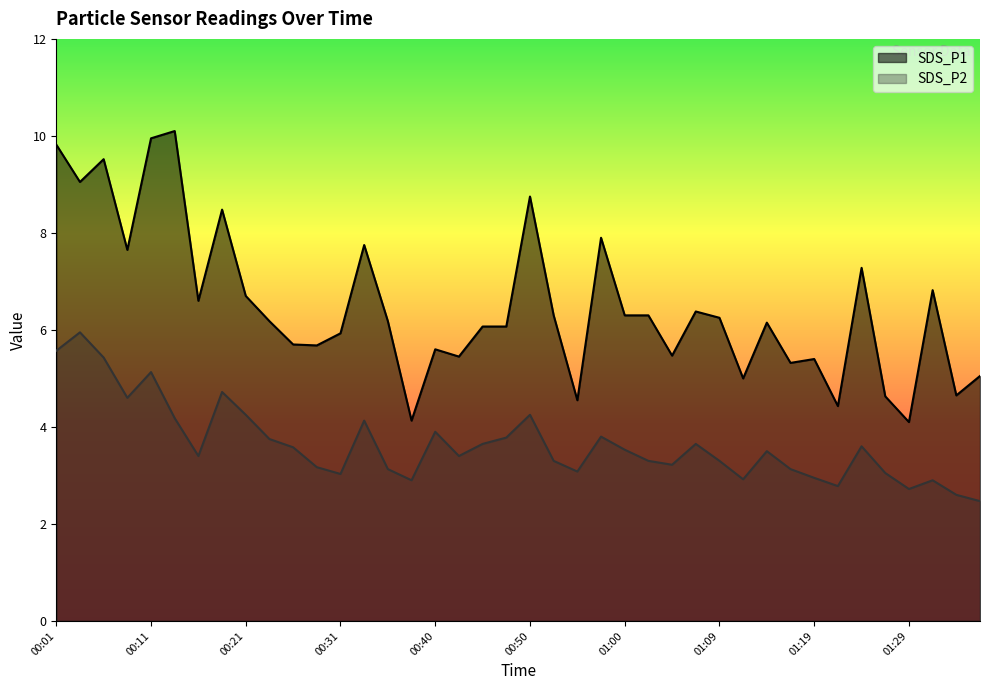

At which label does SDS_P2 reach its peak?

00:04